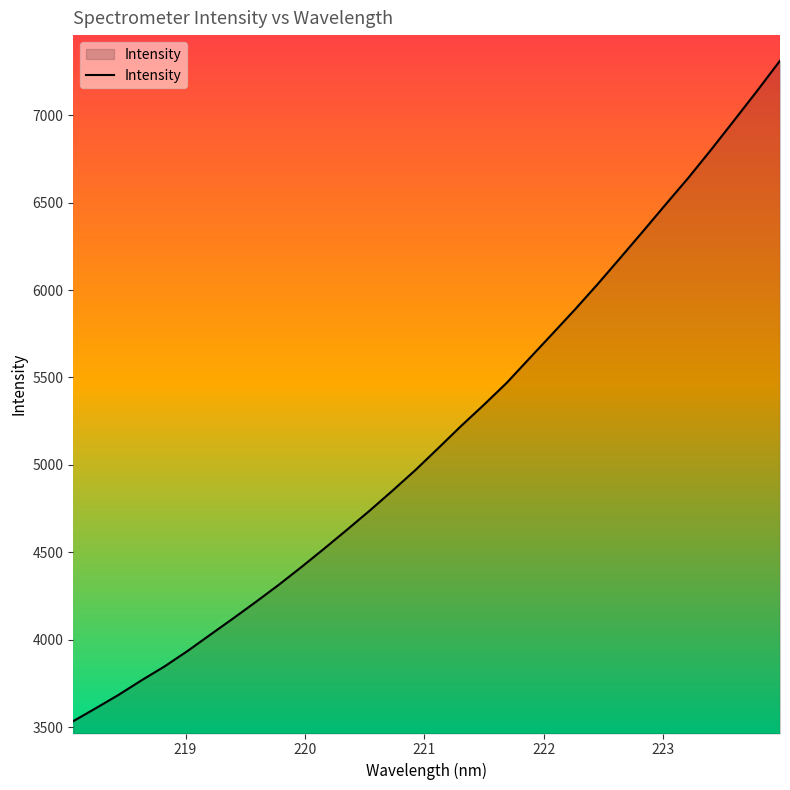

What is the difference between the maximum and minimum values?

3777.8